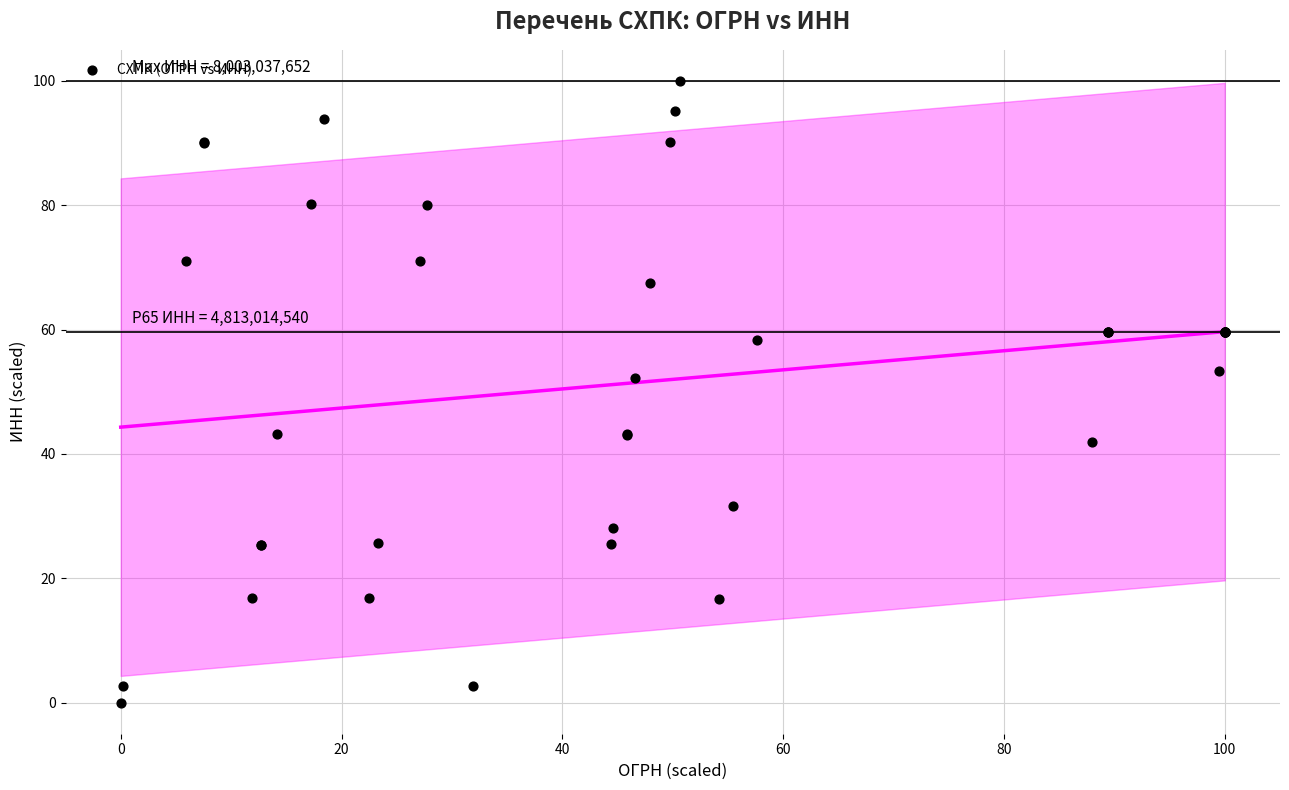

What Y value in the scatter plot is closest to 50?

52.2